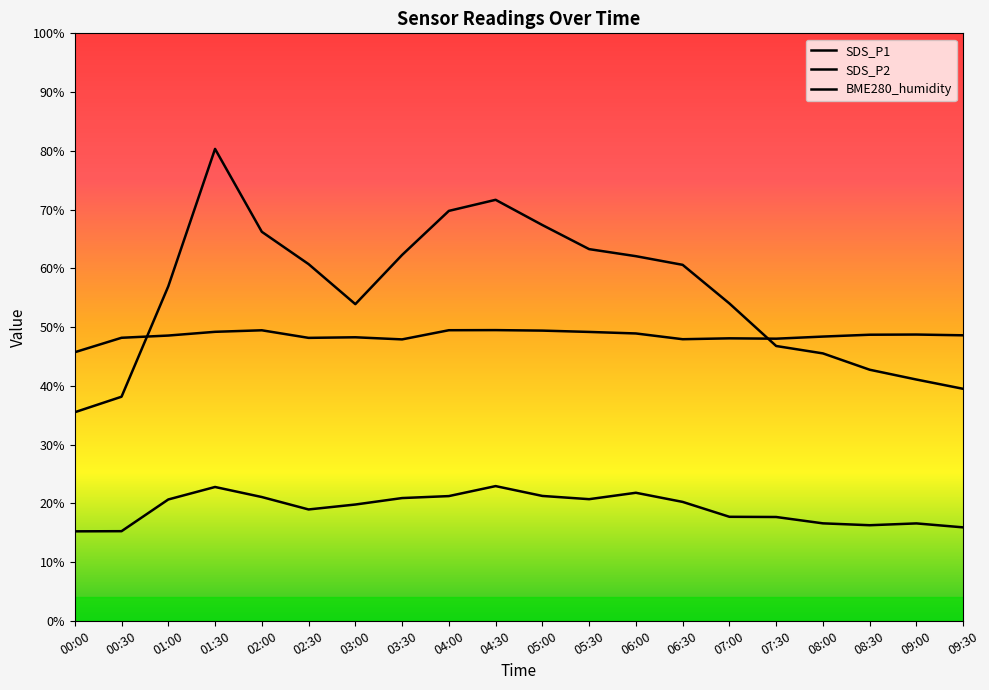

What is the sum of all BME280_humidity values?

1940.5